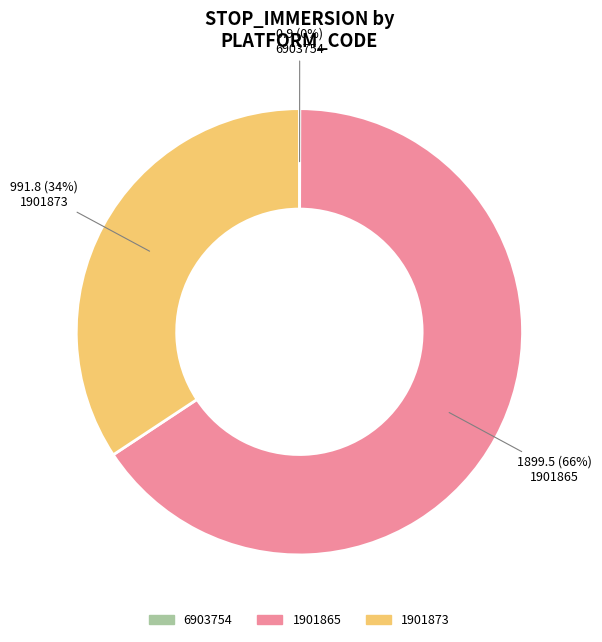

To the nearest percent, what is the average slice percentage?

33%